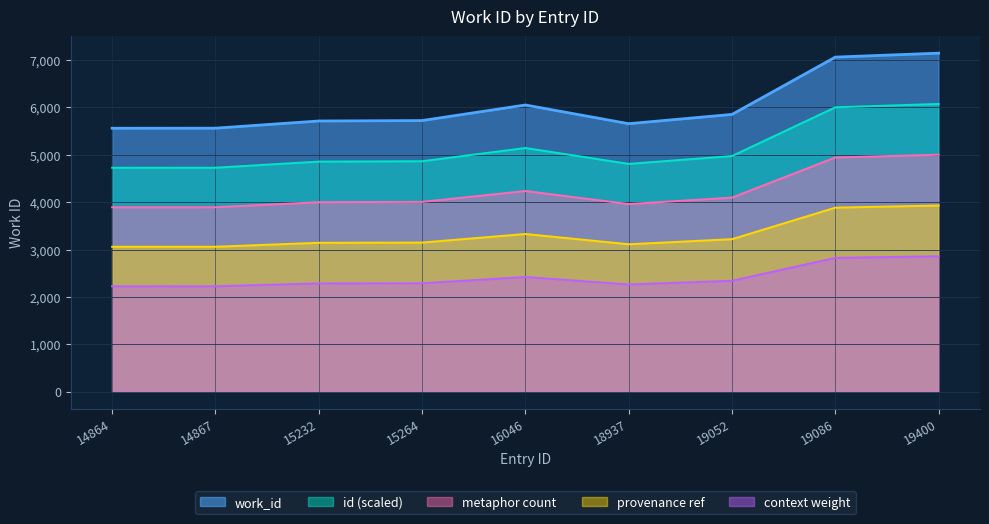

Rank the categories by value from highest to lowest.

19400, 19086, 16046, 19052, 15264, 15232, 18937, 14867, 14864